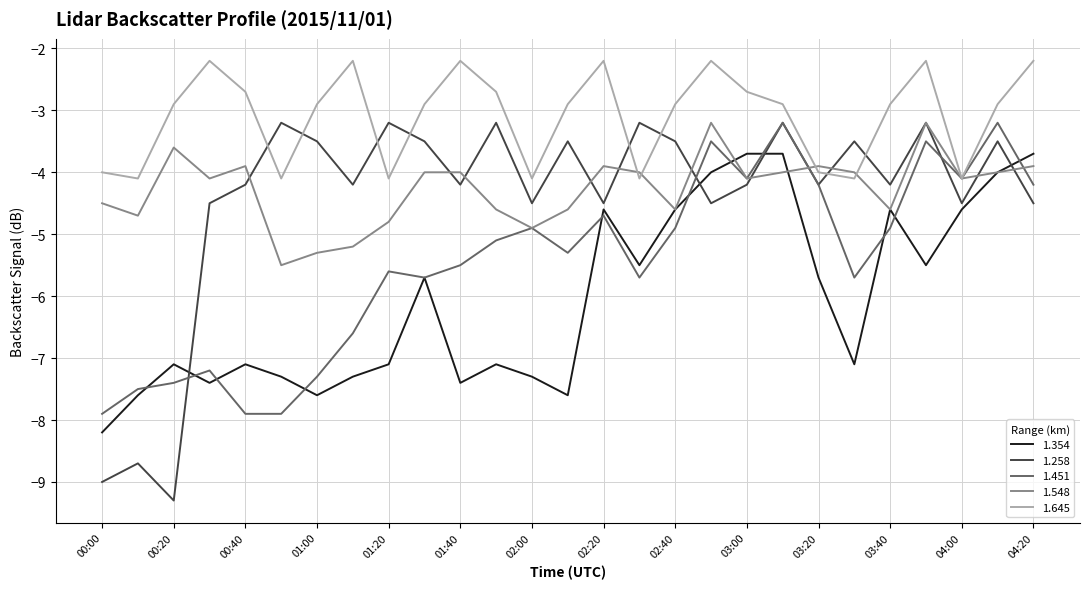

Reading right to left, what are all the values shown in this chart?

1.354: -3.7	-4.0	-4.6	-5.5	-4.6	-7.1	-5.7	-3.7	-3.7	-4.0	-4.6	-5.5	-4.6	-7.6	-7.3	-7.1	-7.4	-5.7	-7.1	-7.3	-7.6	-7.3	-7.1	-7.4	-7.1	-7.6	-8.2
1.258: -4.5	-3.5	-4.5	-3.2	-4.2	-3.5	-4.2	-3.2	-4.2	-4.5	-3.5	-3.2	-4.5	-3.5	-4.5	-3.2	-4.2	-3.5	-3.2	-4.2	-3.5	-3.2	-4.2	-4.5	-9.3	-8.7	-9.0
1.451: -4.2	-3.2	-4.1	-3.5	-4.9	-5.7	-4.2	-3.2	-4.1	-3.5	-4.9	-5.7	-4.7	-5.3	-4.9	-5.1	-5.5	-5.7	-5.6	-6.6	-7.3	-7.9	-7.9	-7.2	-7.4	-7.5	-7.9
1.548: -3.9	-4.0	-4.1	-3.2	-4.6	-4.0	-3.9	-4.0	-4.1	-3.2	-4.6	-4.0	-3.9	-4.6	-4.9	-4.6	-4.0	-4.0	-4.8	-5.2	-5.3	-5.5	-3.9	-4.1	-3.6	-4.7	-4.5
1.645: -2.2	-2.9	-4.1	-2.2	-2.9	-4.1	-4.0	-2.9	-2.7	-2.2	-2.9	-4.1	-2.2	-2.9	-4.1	-2.7	-2.2	-2.9	-4.1	-2.2	-2.9	-4.1	-2.7	-2.2	-2.9	-4.1	-4.0